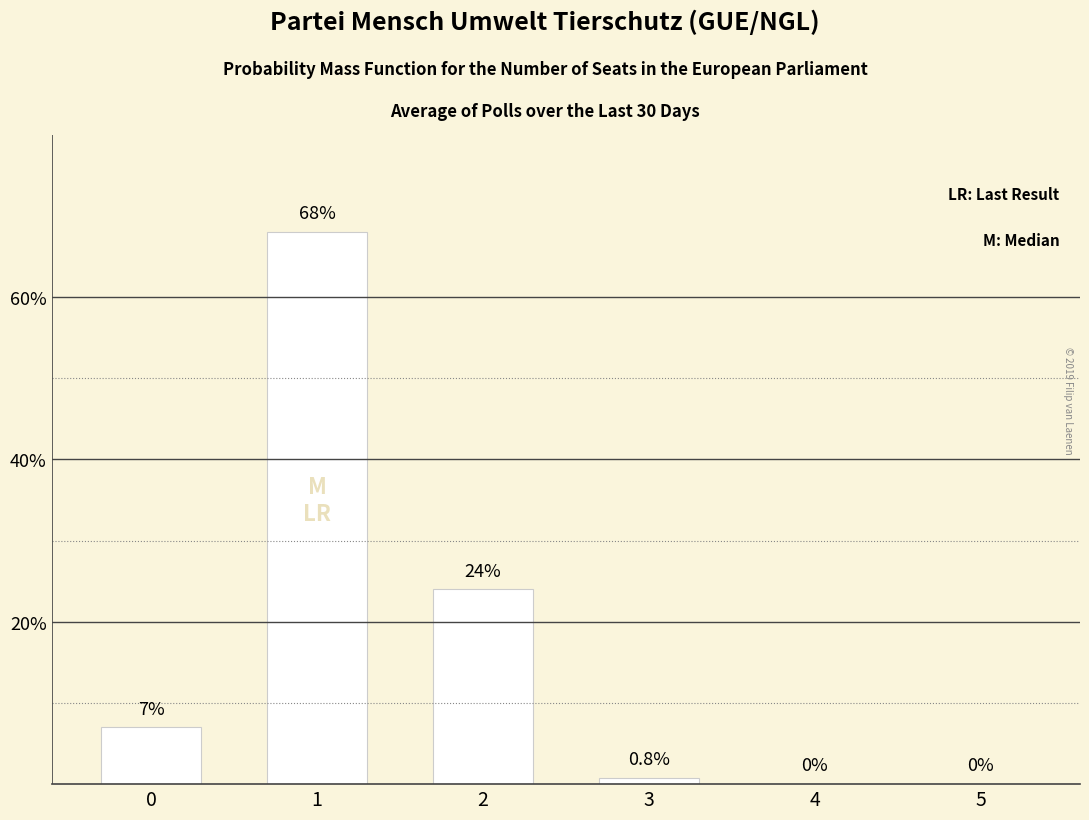

The chart shows a value of -25.1 at 5. True or false?

False